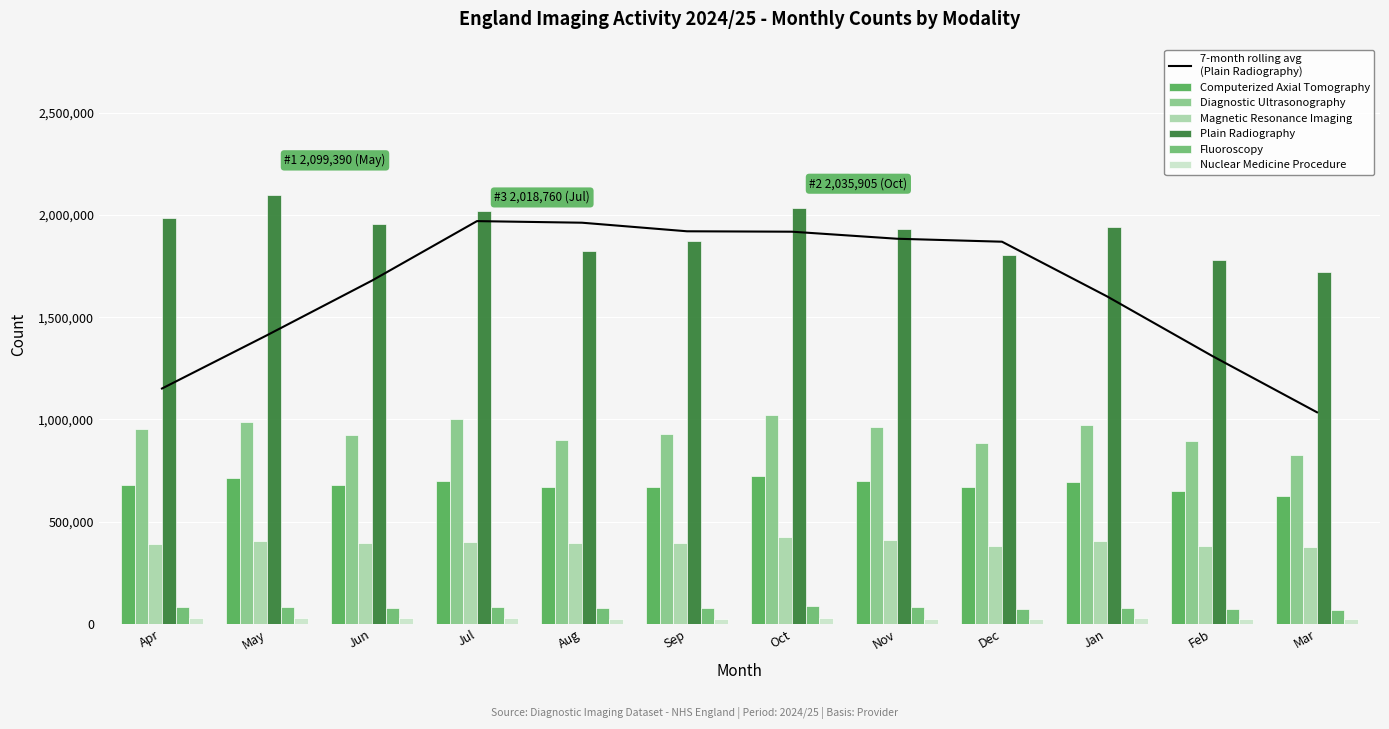

What is the spread (max minus min) of values at Feb?

1751570